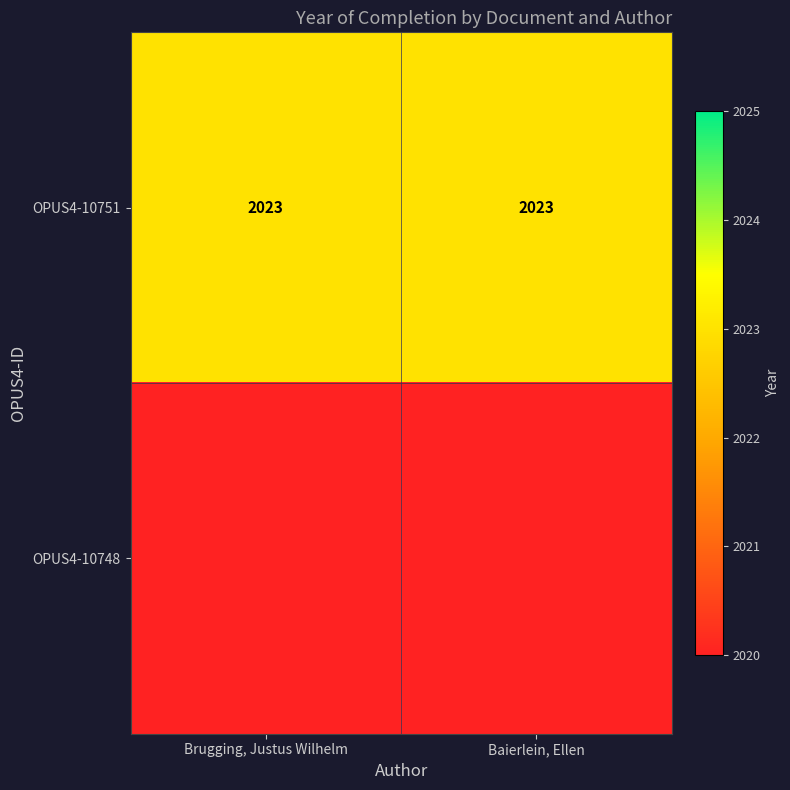

The value of OPUS4-10751 at Brugging, Justus Wilhelm is 440. True or false?

False